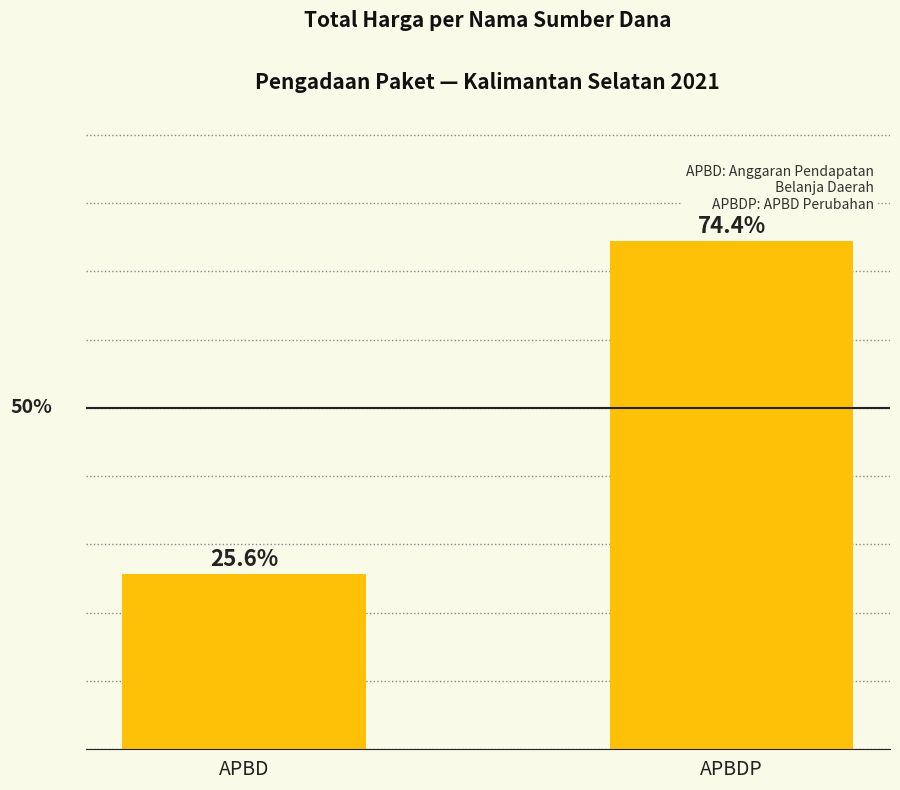

List the labels in order of value, largest first.

APBDP, APBD